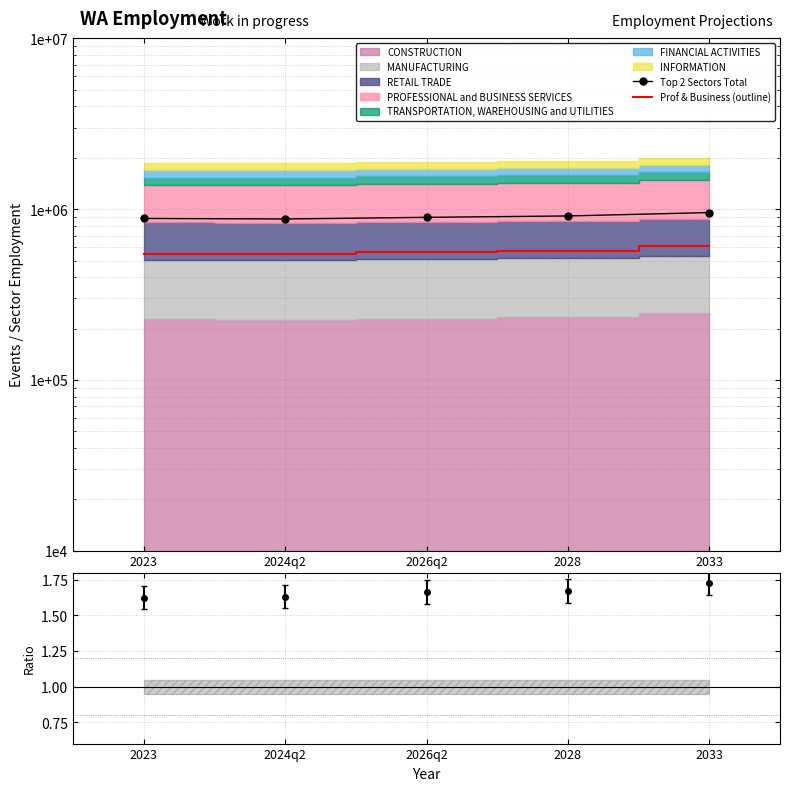

Where is Prof & Business (outline) nearest to the value 574600?

2028